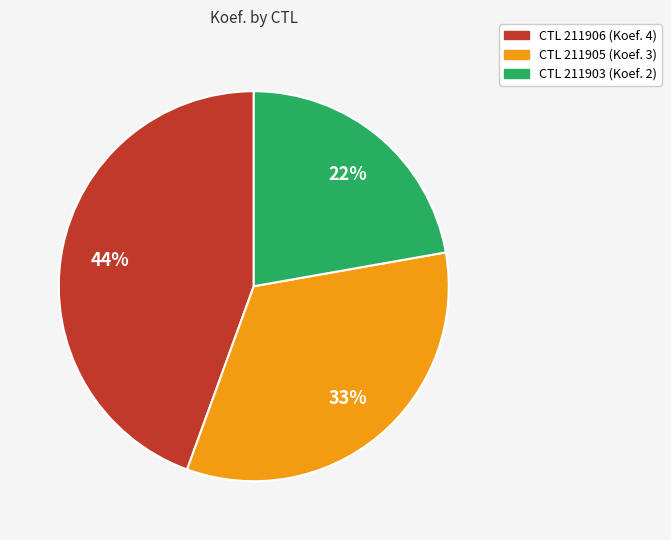

Is there any slice that represents more than half of the pie?

No